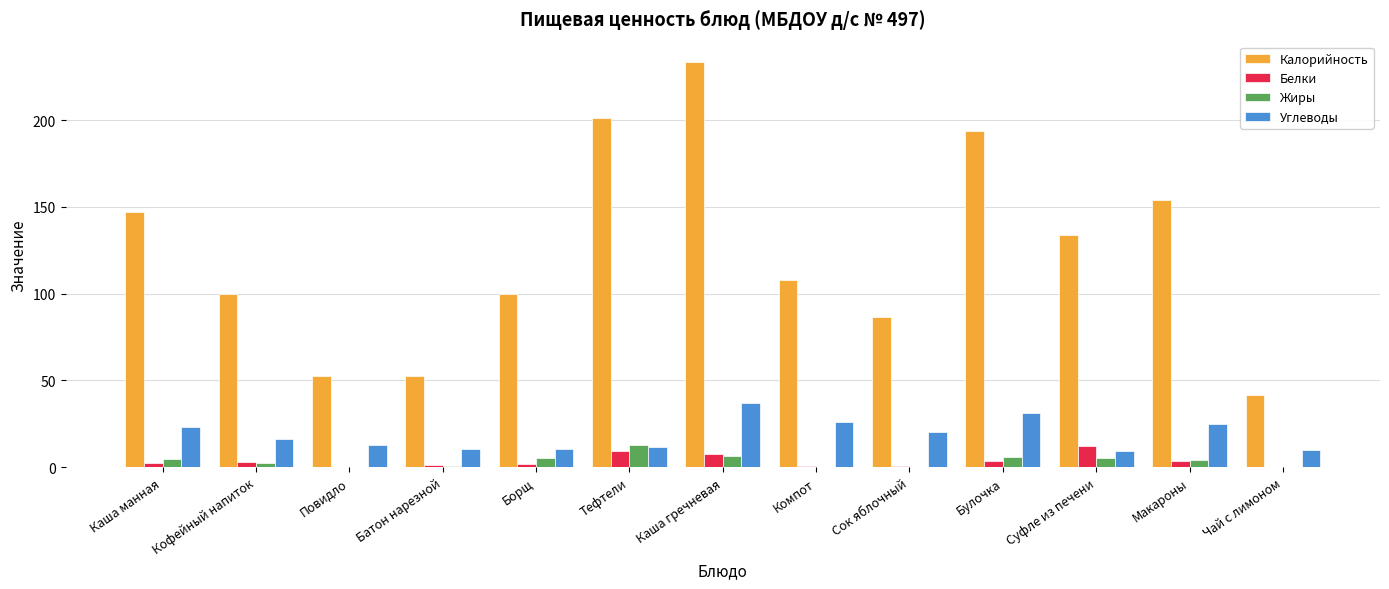

At which category does the chart reach its peak across all series?

Каша гречневая